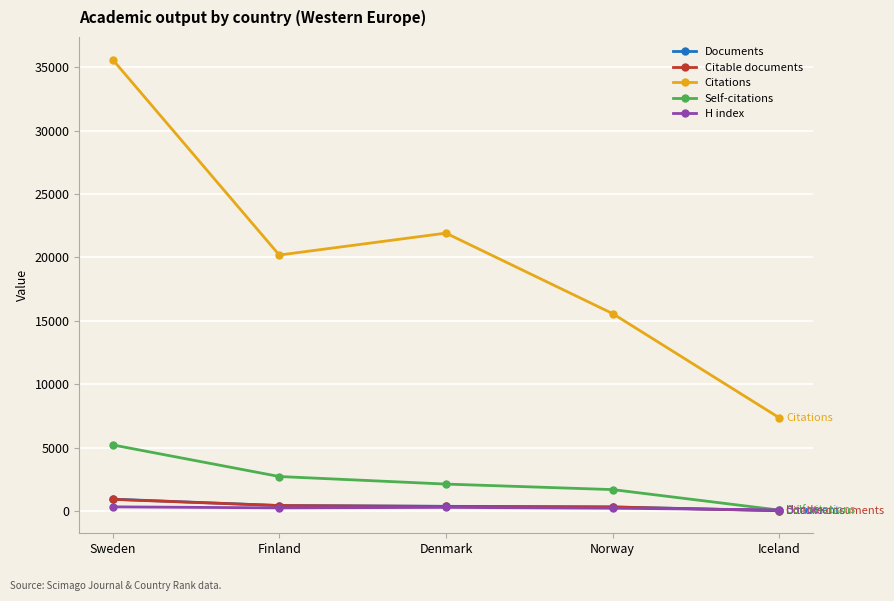

How many data points in Documents are less than 361?

2